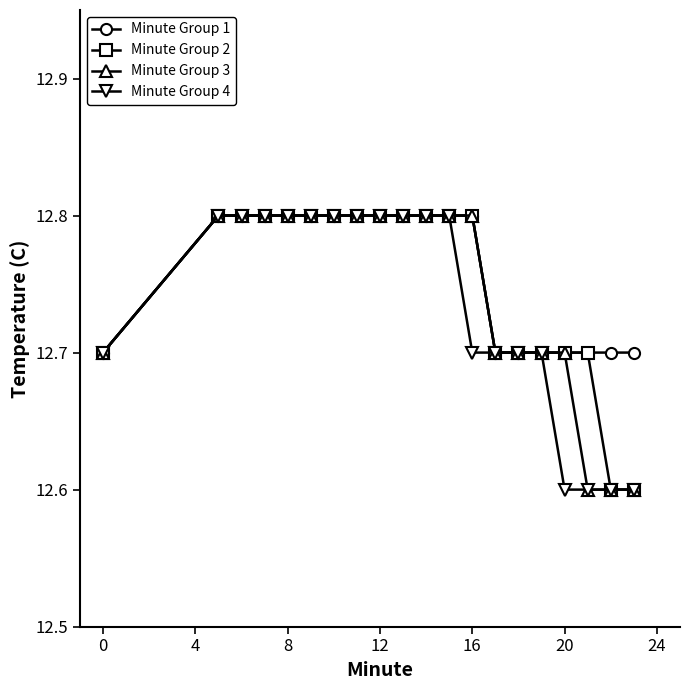

What is the maximum value for Minute Group 2?

12.8